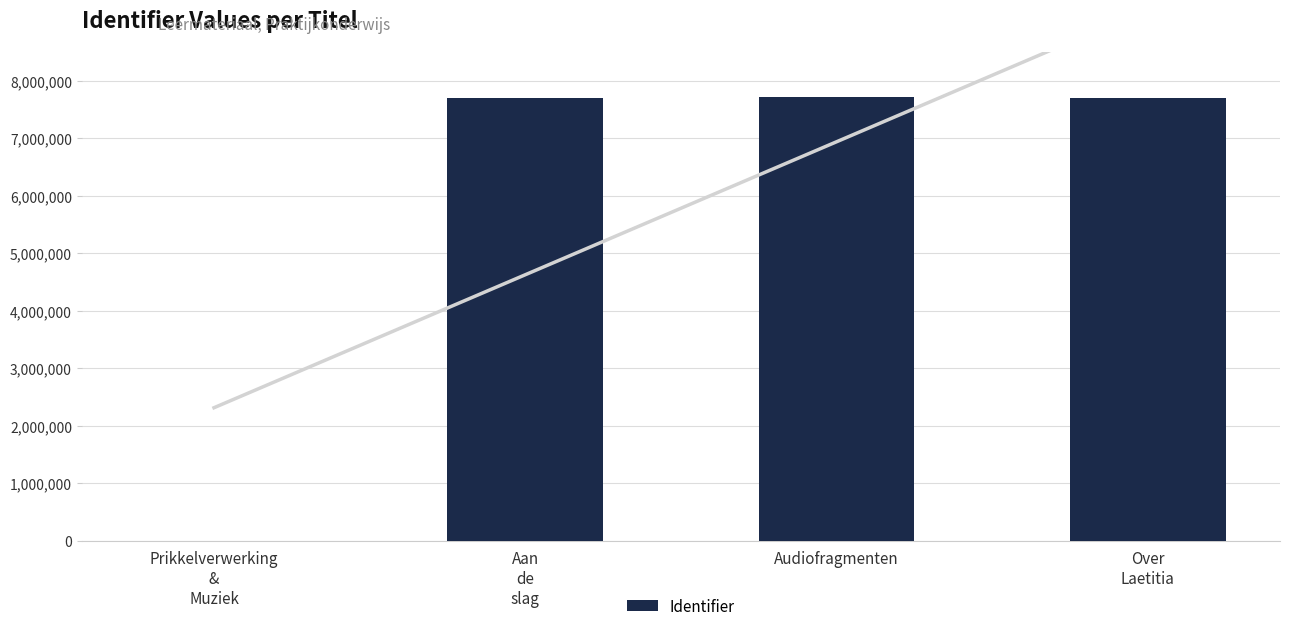

What is the change in value from Aan
de
slag to Over
Laetitia?

+2